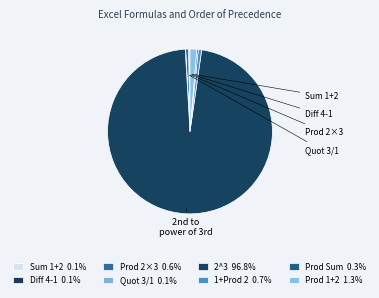

Count the number of slices in the pie.

8